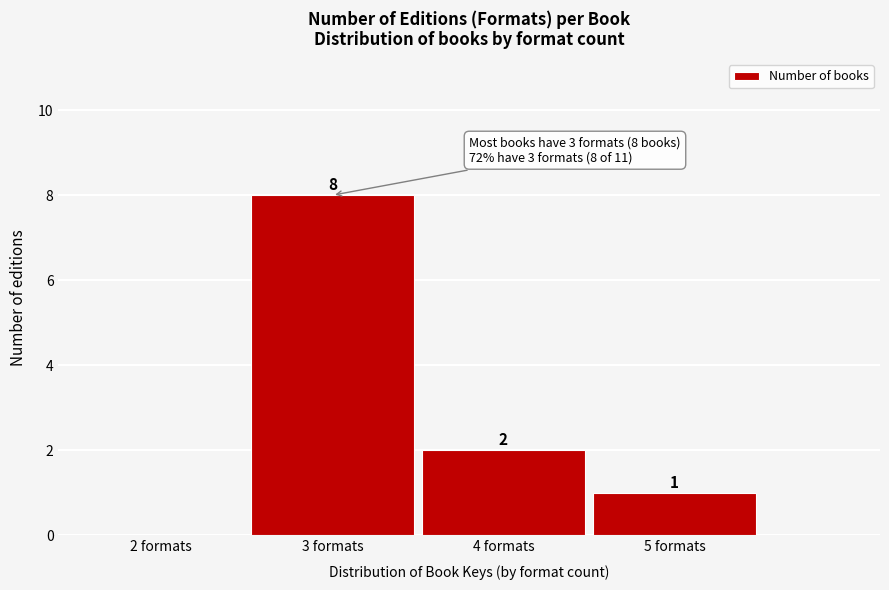

Reading left to right, transcribe all the data shown in this chart.

2 formats=0	3 formats=8	4 formats=2	5 formats=1